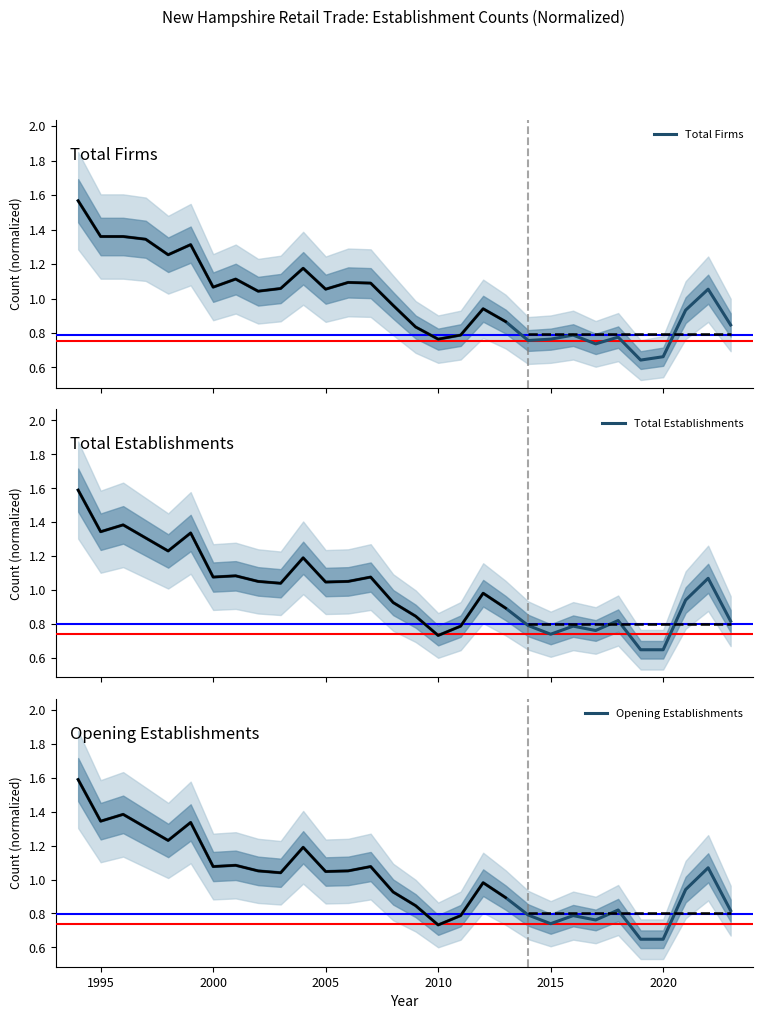

What is the highest value of the Total Firms series?

1.6